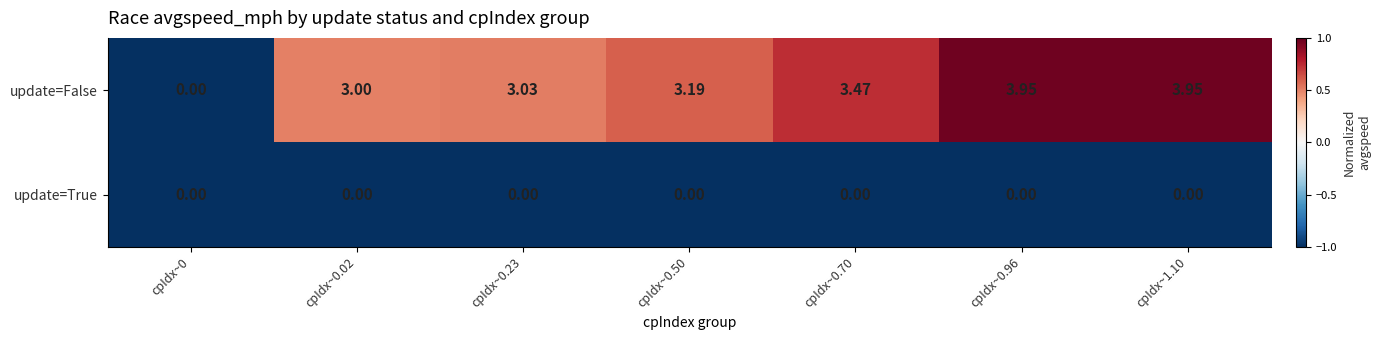

Is the value of update=True at cpIdx~0.96 greater than the value of update=False at cpIdx~1.10?

No